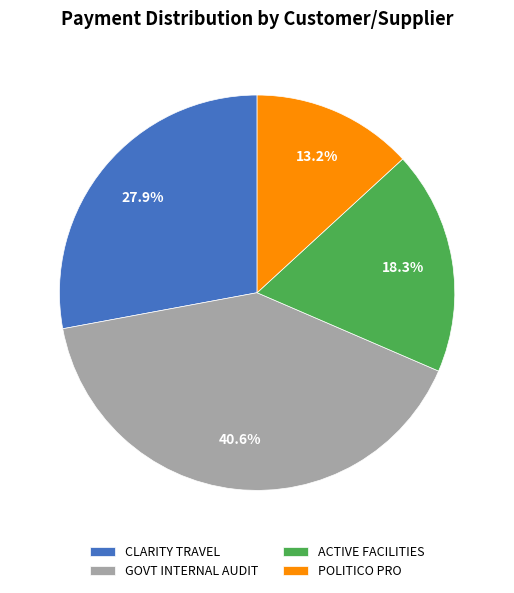

Do GOVT INTERNAL AUDIT and CLARITY TRAVEL together represent more than half of the pie?

Yes